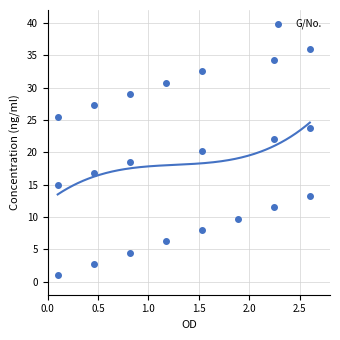

What Y value in the scatter plot is closest to 18?

18.5